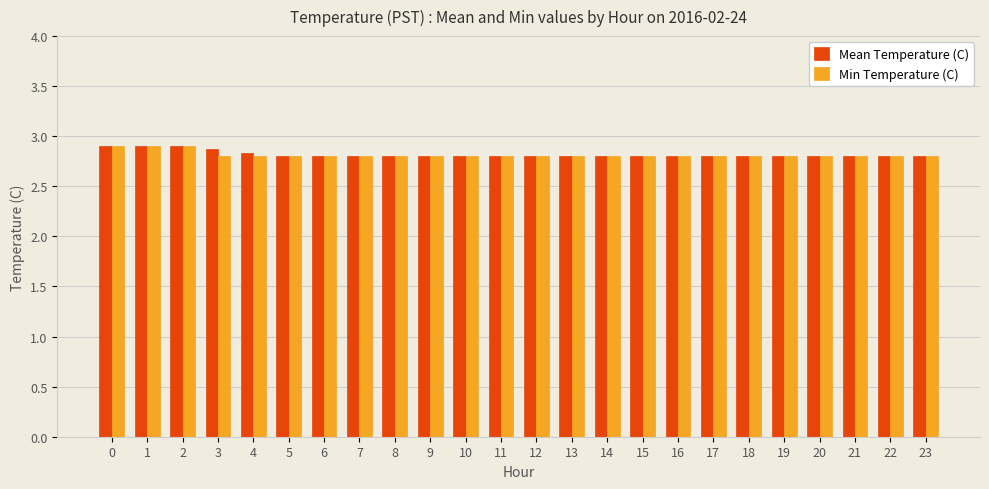

What is the sum of all Min Temperature (C) values?

67.5